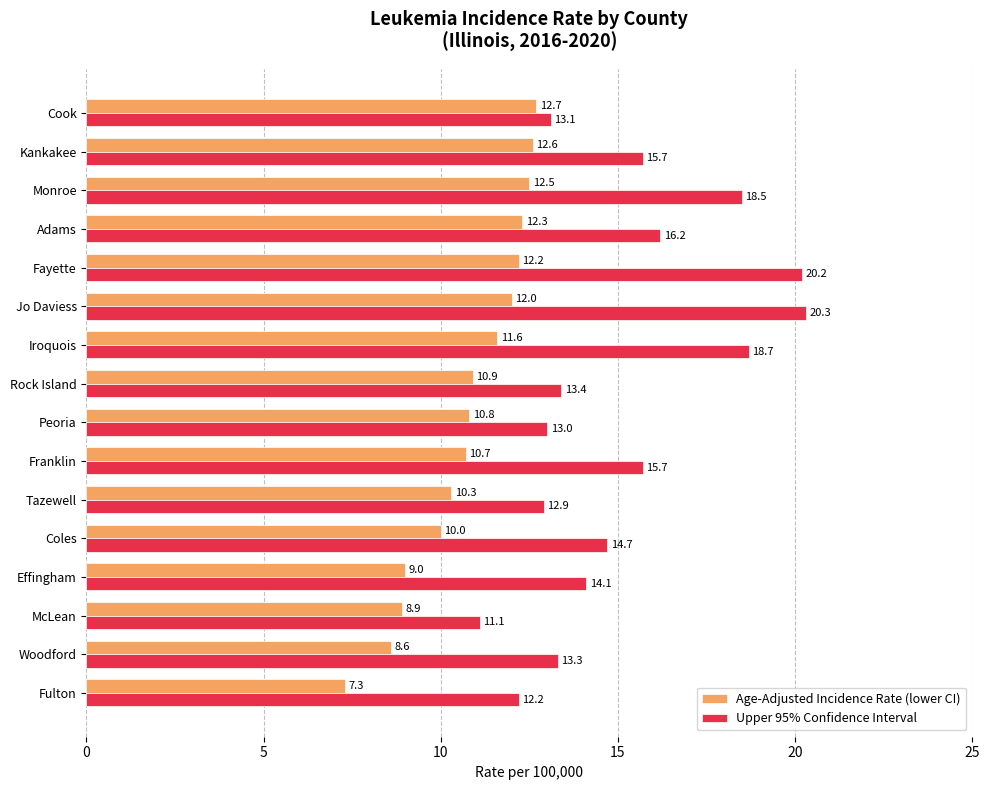

What is the maximum value shown in the chart?

20.3